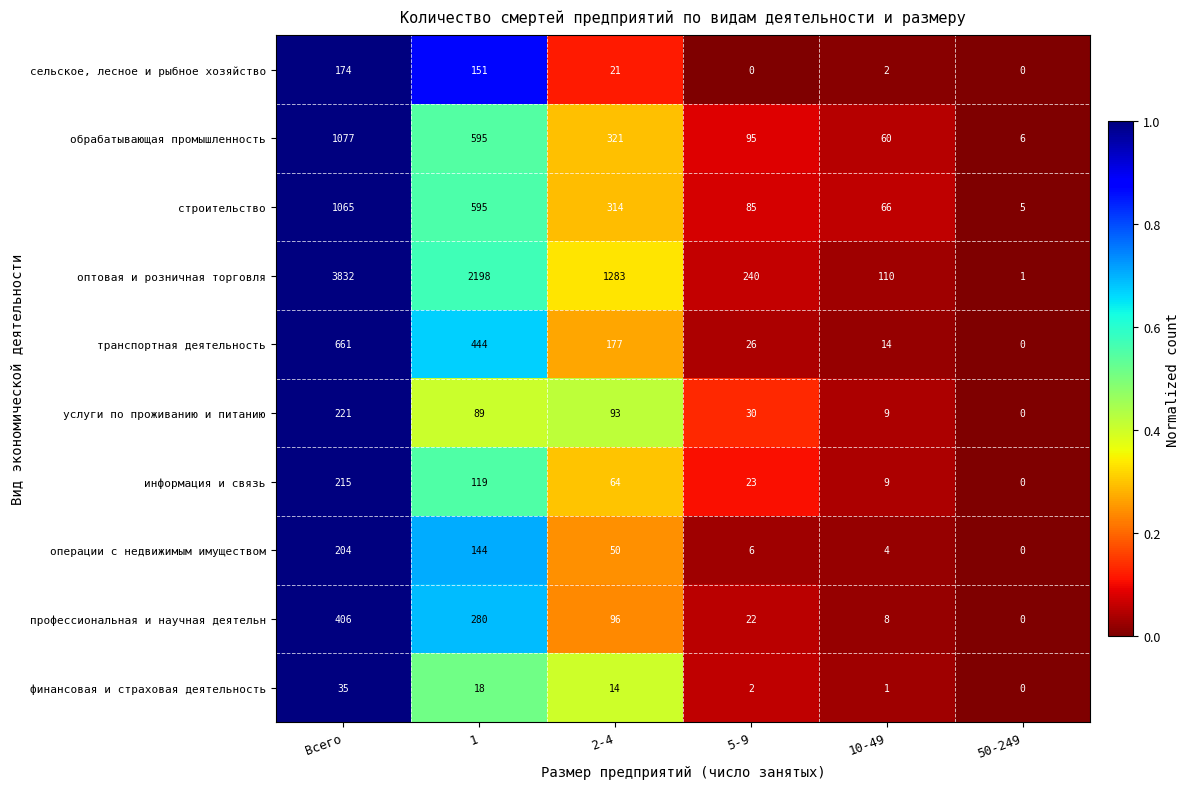

The сельское, лесное и рыбное хозяйство series shows 0 at 50-249. True or false?

True